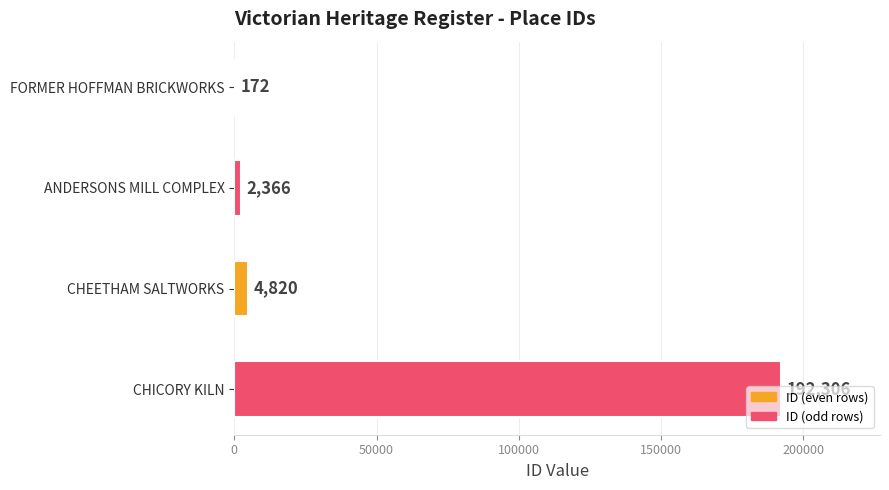

Approximately how many times larger is the value at ANDERSONS MILL COMPLEX compared to CHEETHAM SALTWORKS?

0.5